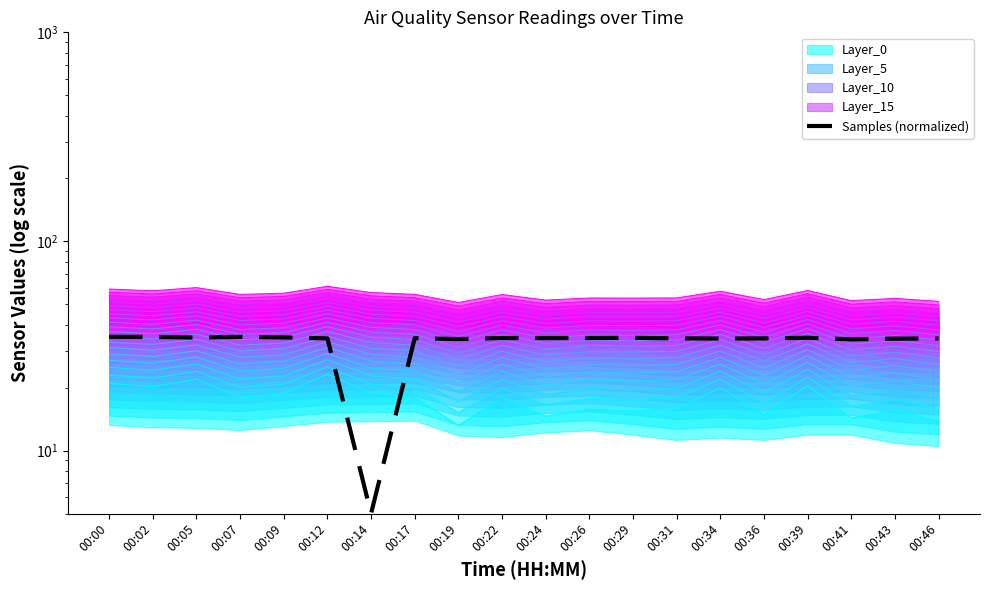

Which has a higher value, 00:29 or 00:43?

00:29